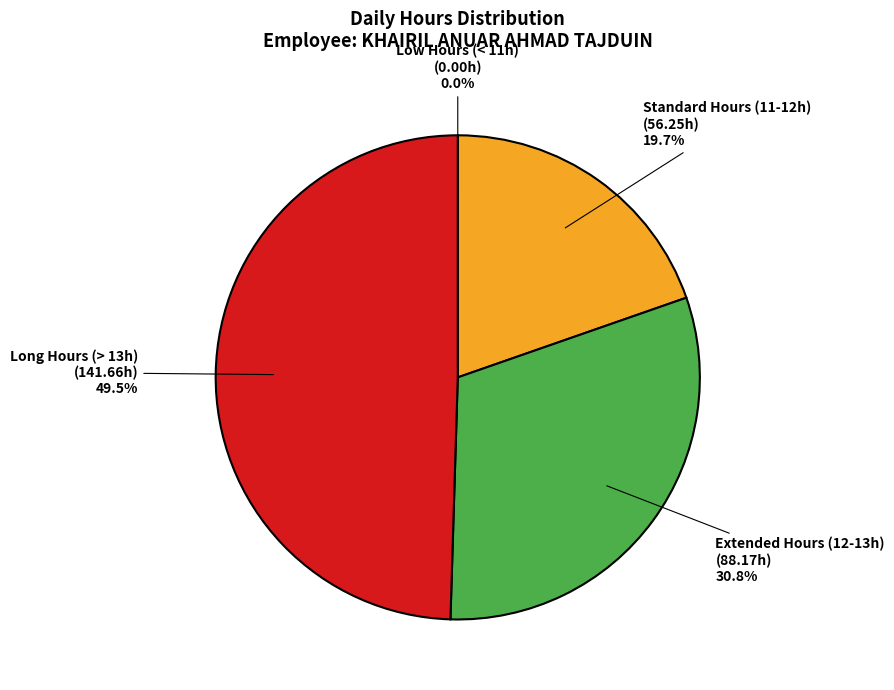

To the nearest percent, what is the average slice percentage?

25%